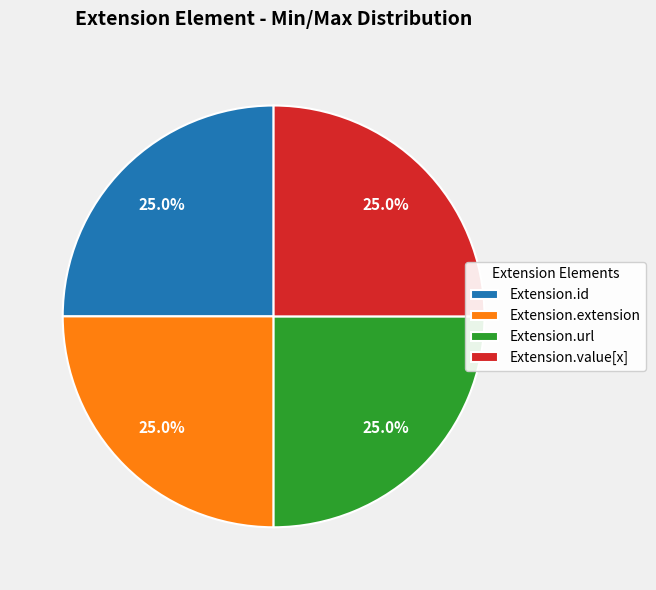

Is Extension.url the majority of the pie?

No